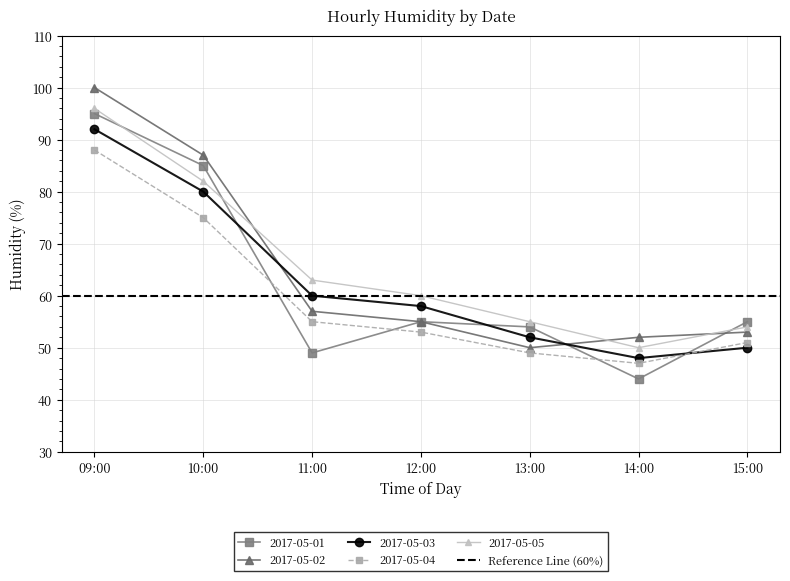

Which series has the widest spread of values?

2017-05-01